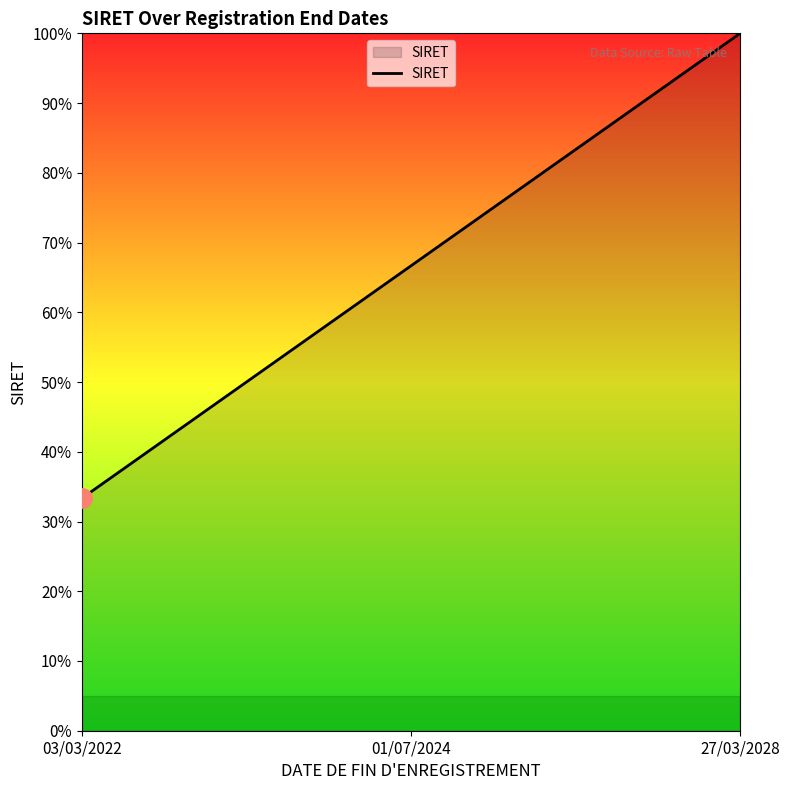

What is the greatest value displayed?

100.0